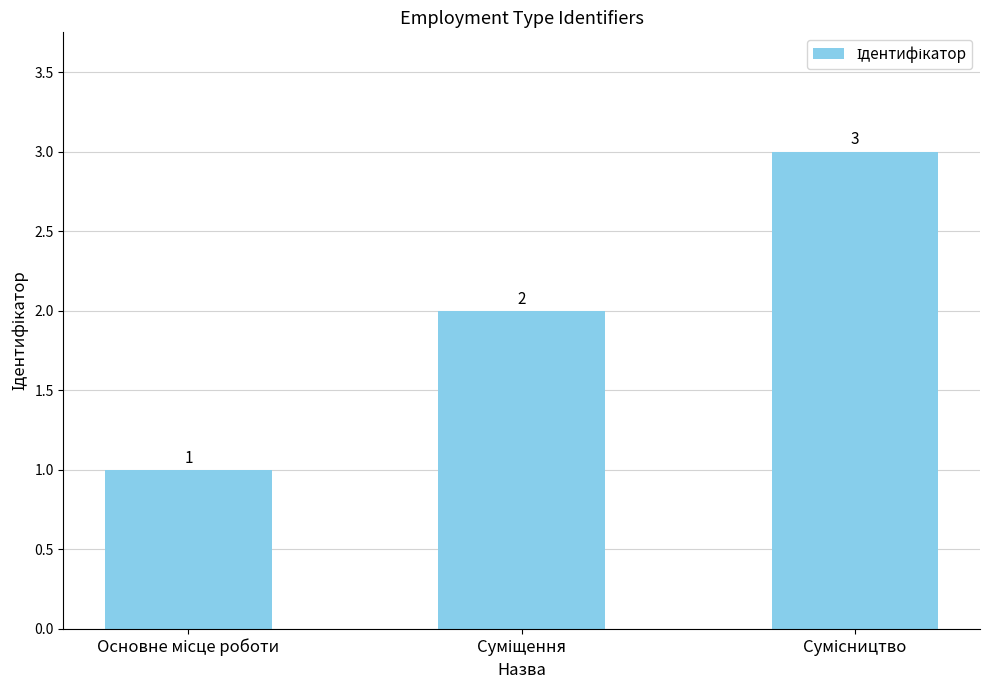

Reading left to right, extract all data points from this chart.

1	2	3